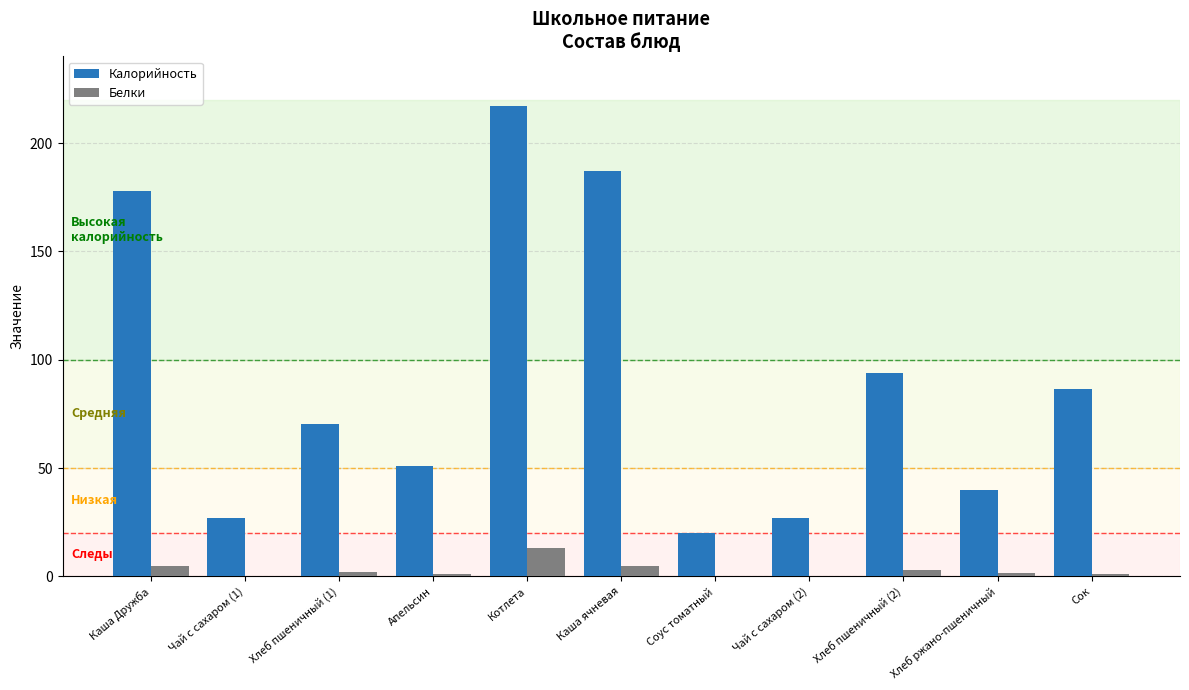

Is the value of Белки at Чай с сахаром (2) greater than the value of Калорийность at Чай с сахаром (2)?

No